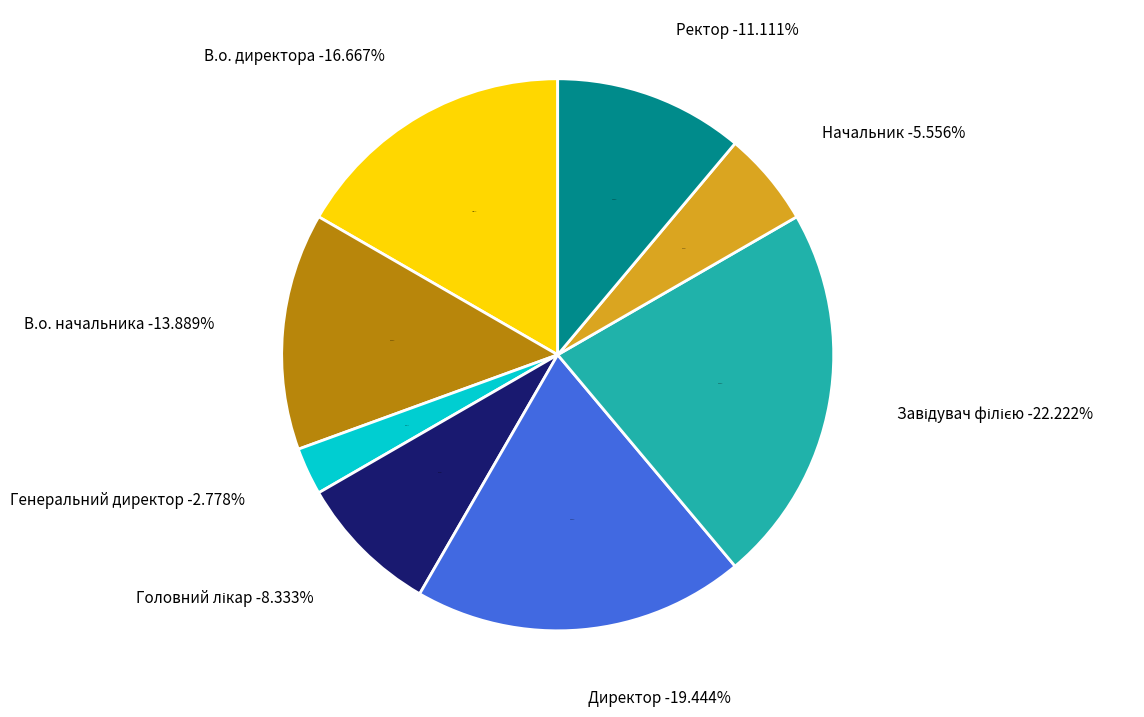

What percentage do В.о. директора and В.о. начальника together represent?

30.6%